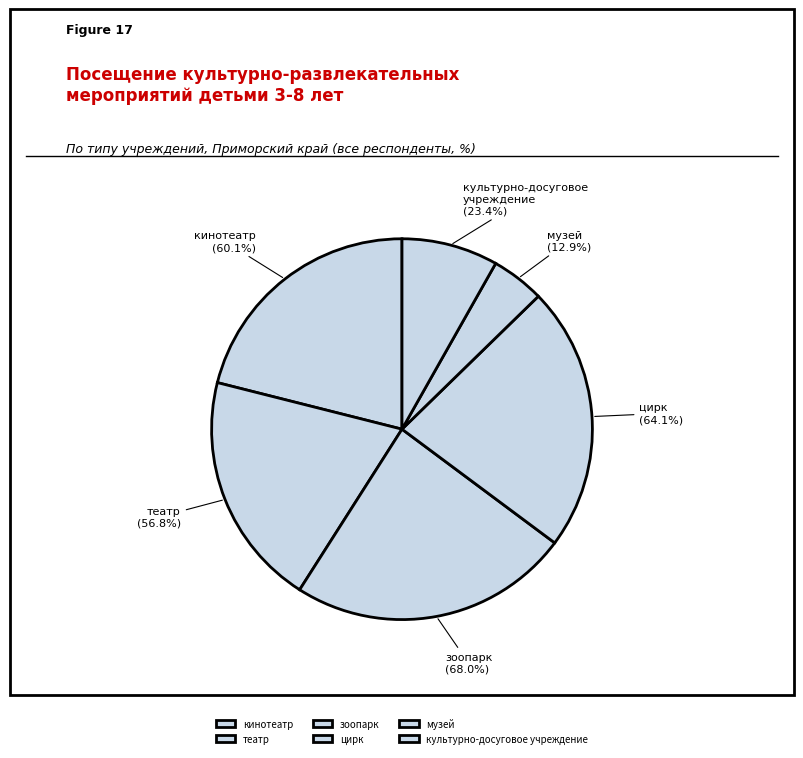

Does any single category account for the majority?

No